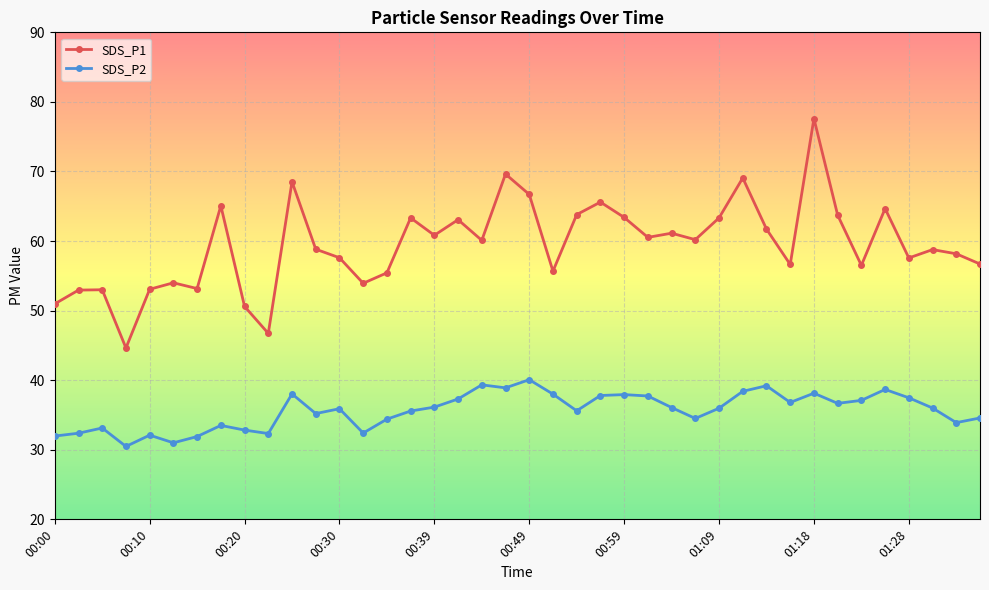

What is the maximum value for SDS_P1?

77.6